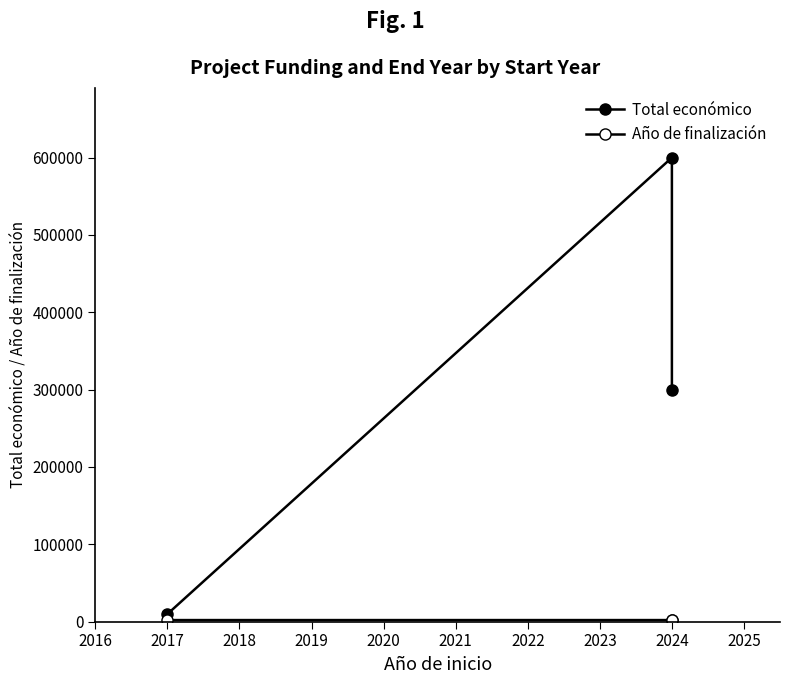

Which series has the widest spread of values?

Total económico